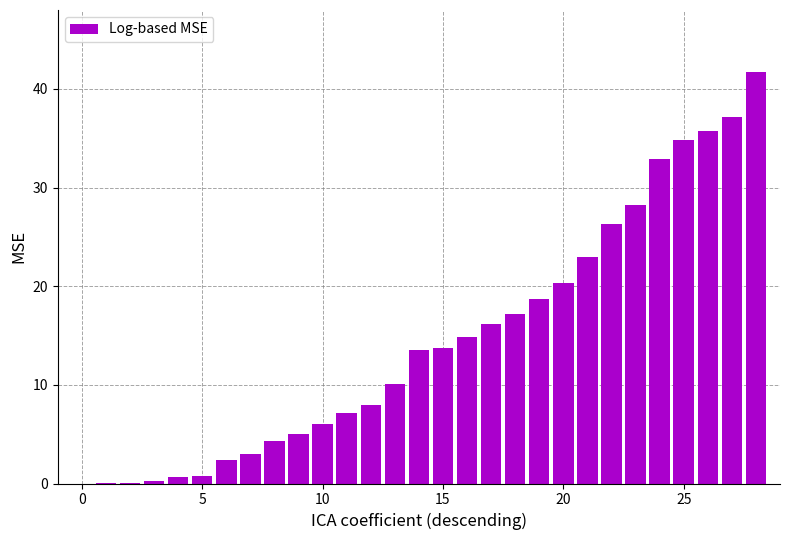

What is the maximum value shown in the chart?

41.7